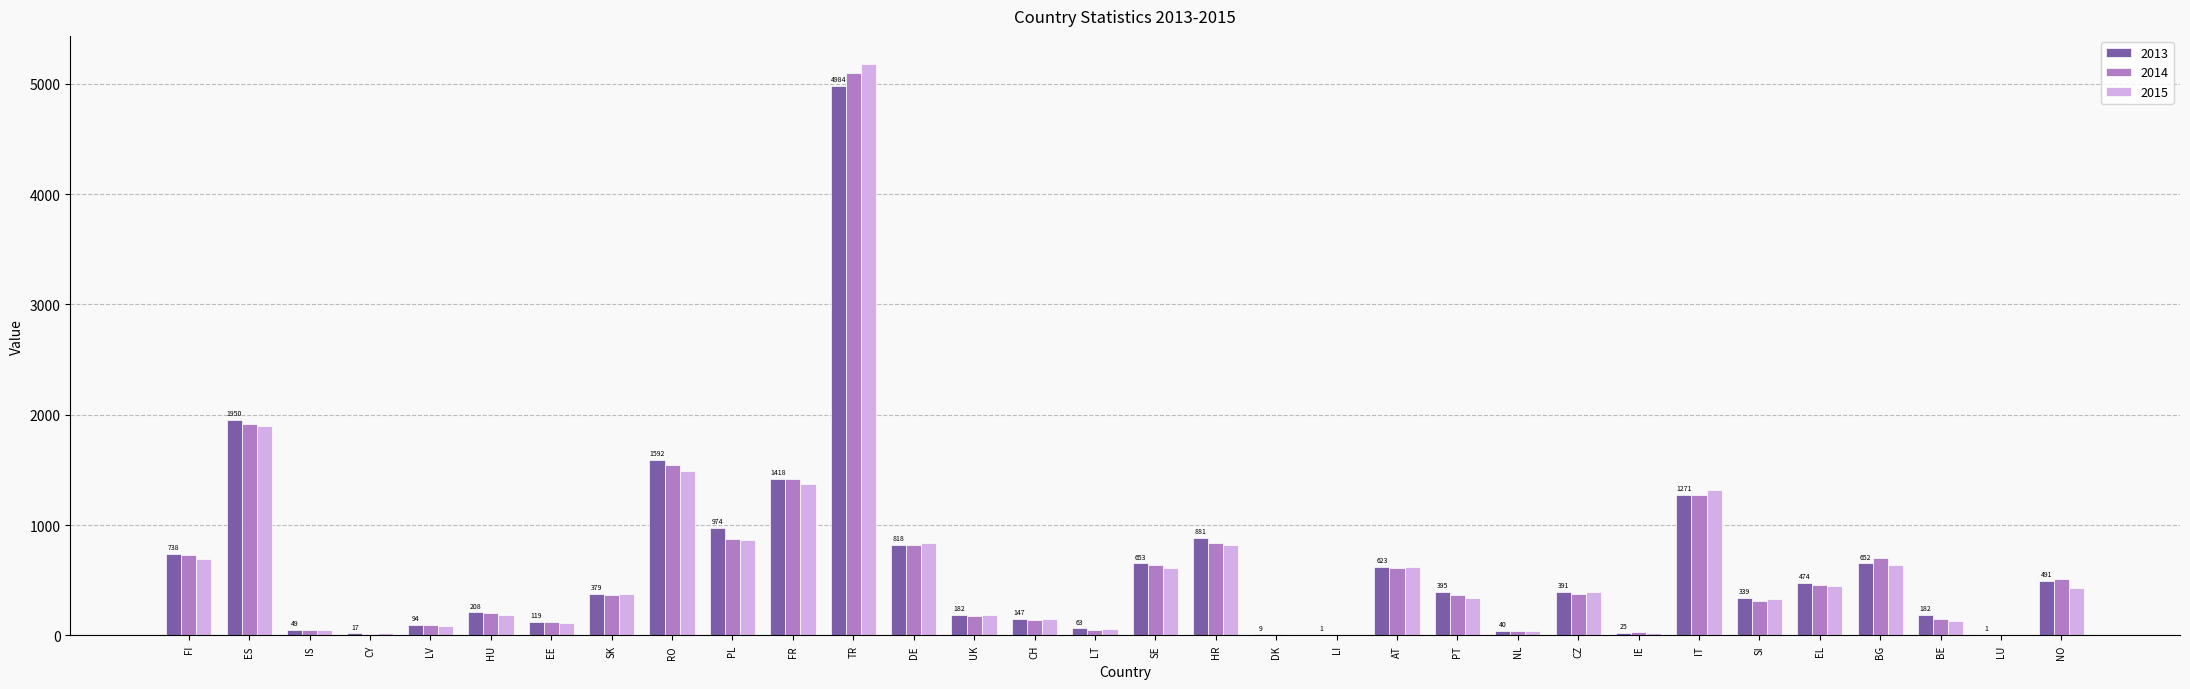

True or false: 2015 has a value of 395 at CZ.

True